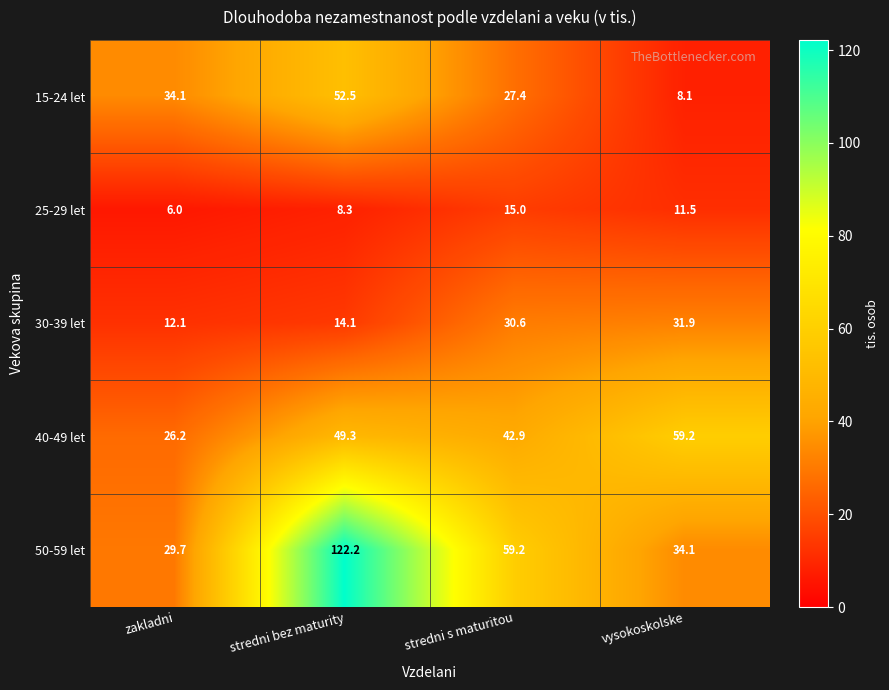

Which category has the highest value across all series?

stredni bez maturity